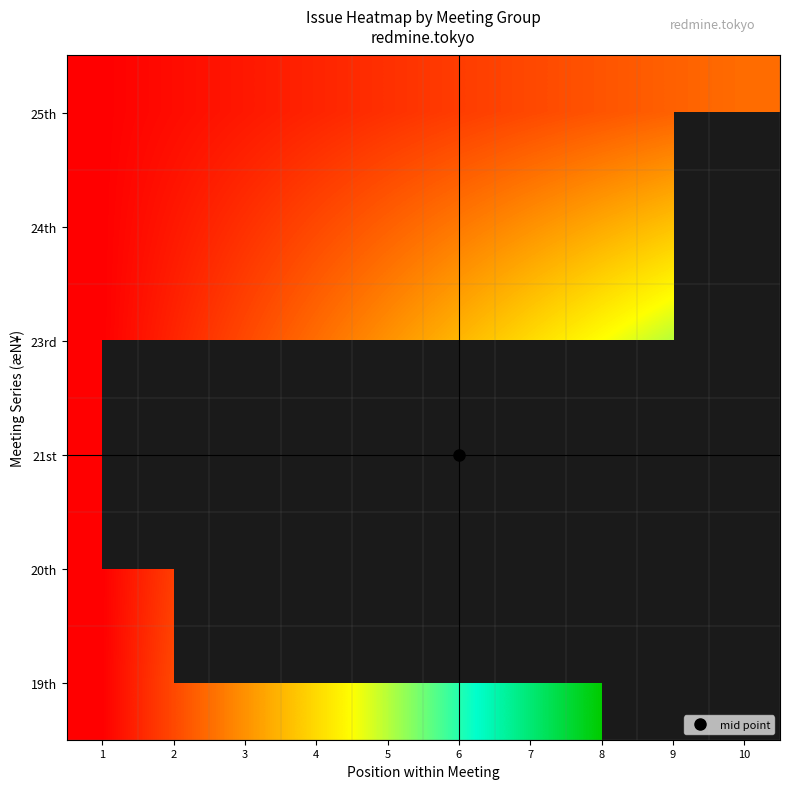

Is it true that 19th equals 1.2 at 2?

False